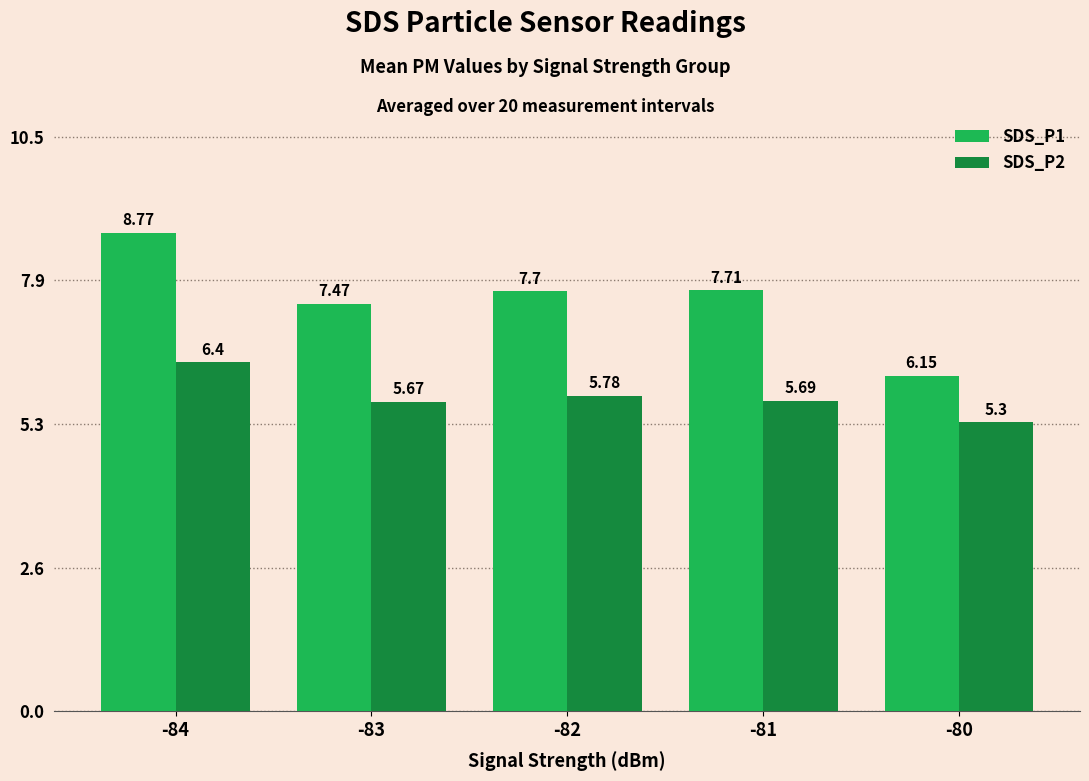

At which category does the chart reach its minimum across all series?

-80